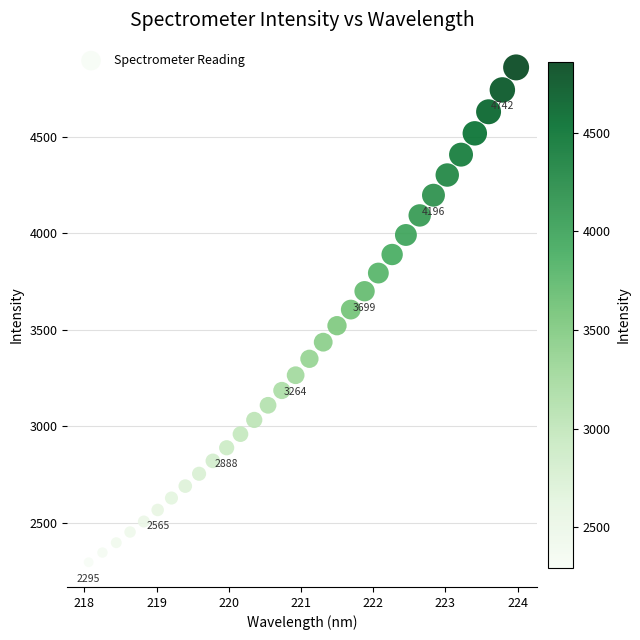

What is the range of X values (max minus min)?

5.9